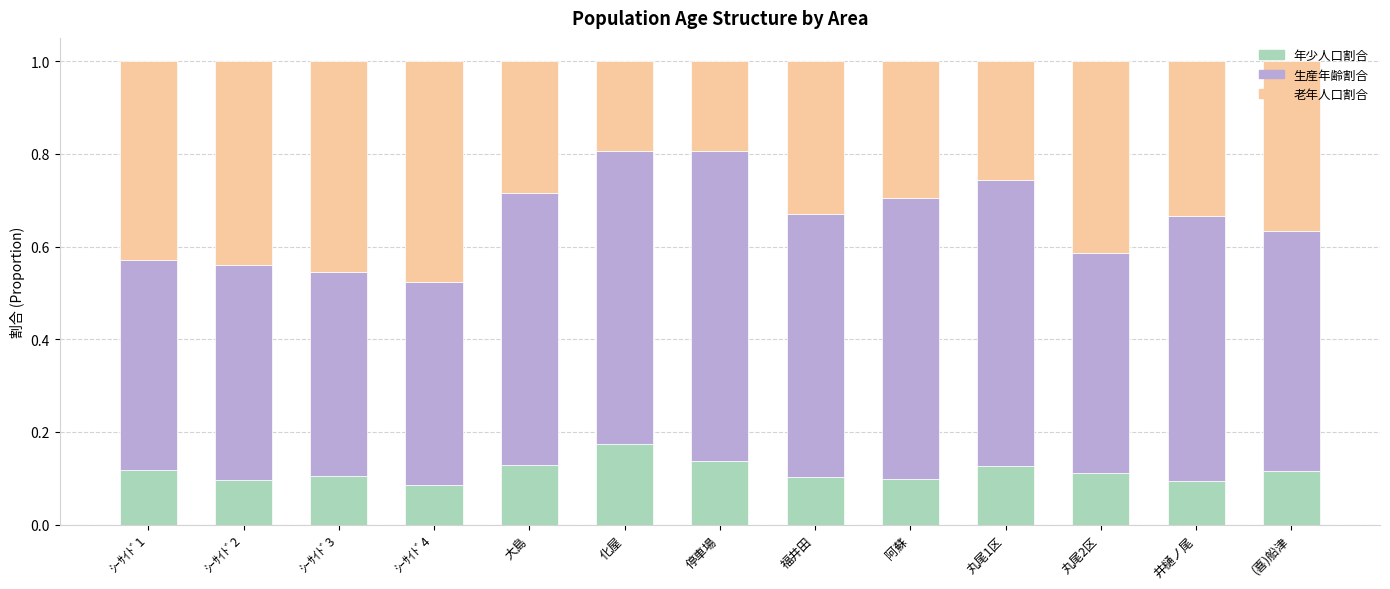

What is the sum of all 年少人口割合 values?

1.5